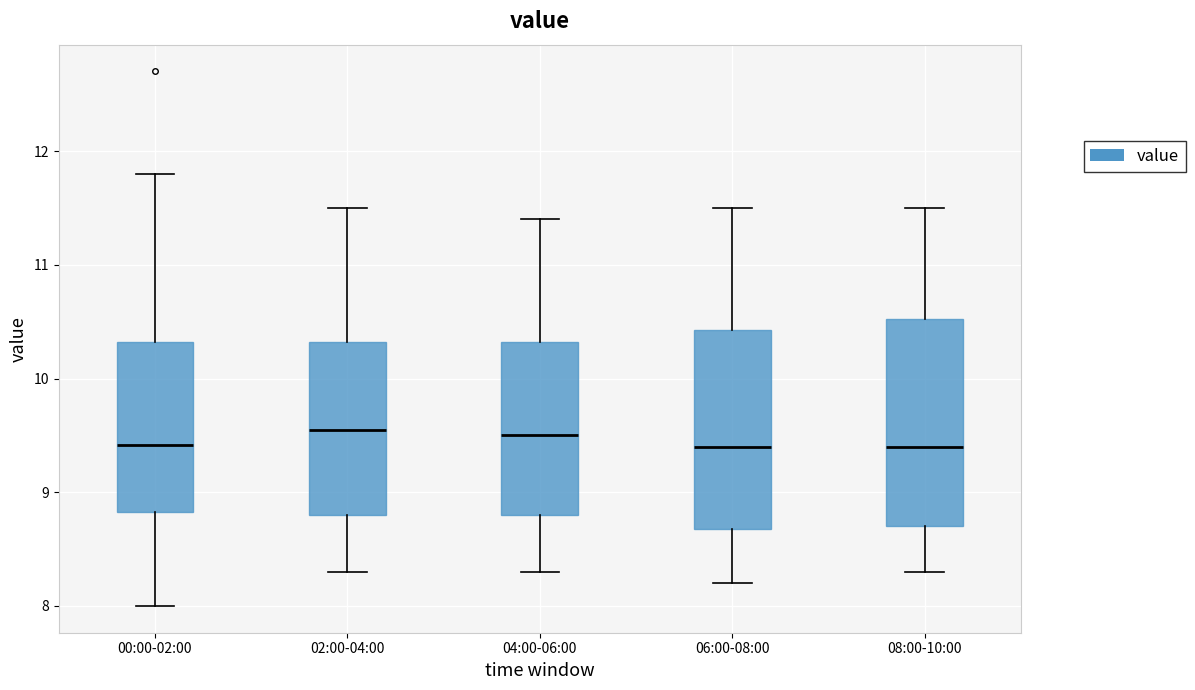

Where is the upper edge of the box for 06:00-08:00 on the y-axis? The values are not printed on the chart, so give them approximately, as read against the axis.

10.4